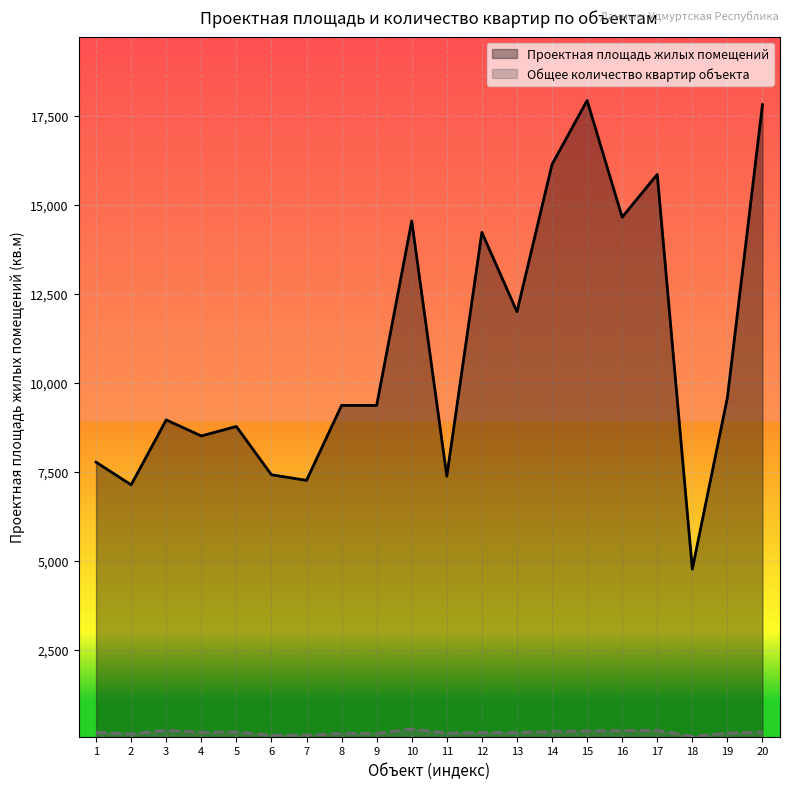

True or false: Проектная площадь жилых помещений and Общее количество квартир объекта intersect in this chart.

False